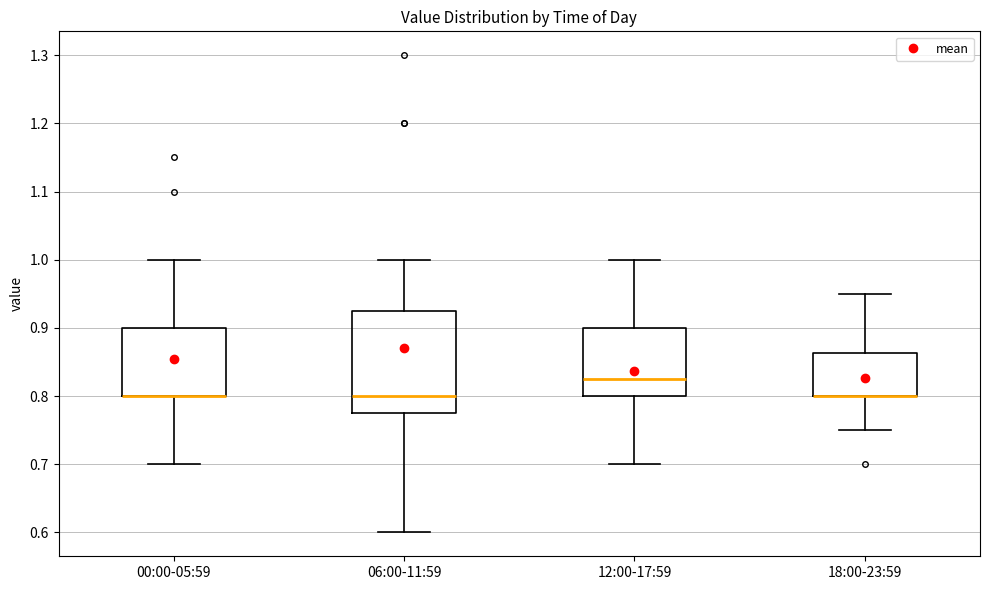

Reading left to right, transcribe this box plot: for each box, give where its median line is, the range the box spans, and where its two whiskers end, as read against the y-axis. The values are not printed on the chart, so give them approximately, as read against the axis.

00:00-05:59: median 0.80 (drawn on the box's lower edge), box 0.80 to 0.90, whiskers 0.70 to 1.00
06:00-11:59: median 0.80, box 0.78 to 0.93, whiskers 0.60 to 1.00
12:00-17:59: median 0.83, box 0.80 to 0.90, whiskers 0.70 to 1.00
18:00-23:59: median 0.80 (drawn on the box's lower edge), box 0.80 to 0.86, whiskers 0.75 to 0.95